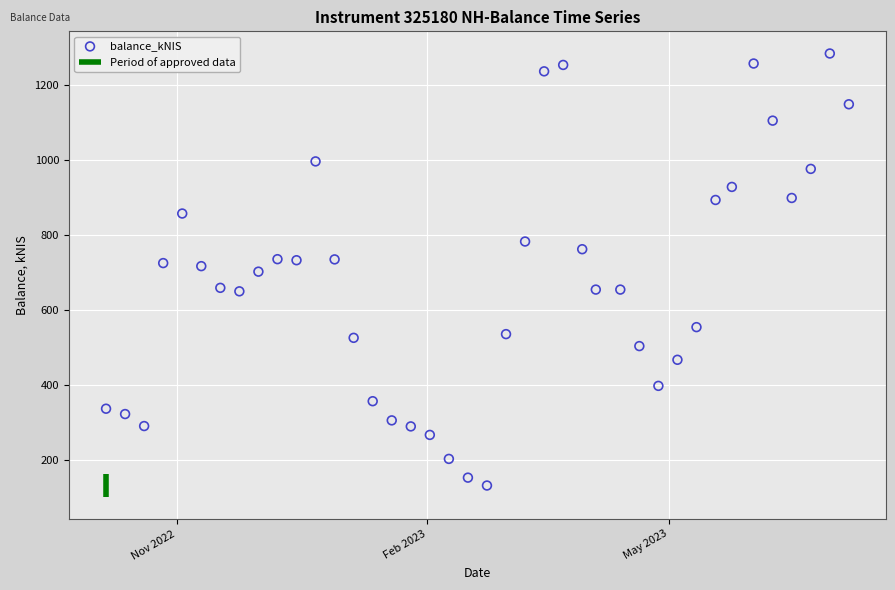

What is the range of X values (max minus min)?

273.0